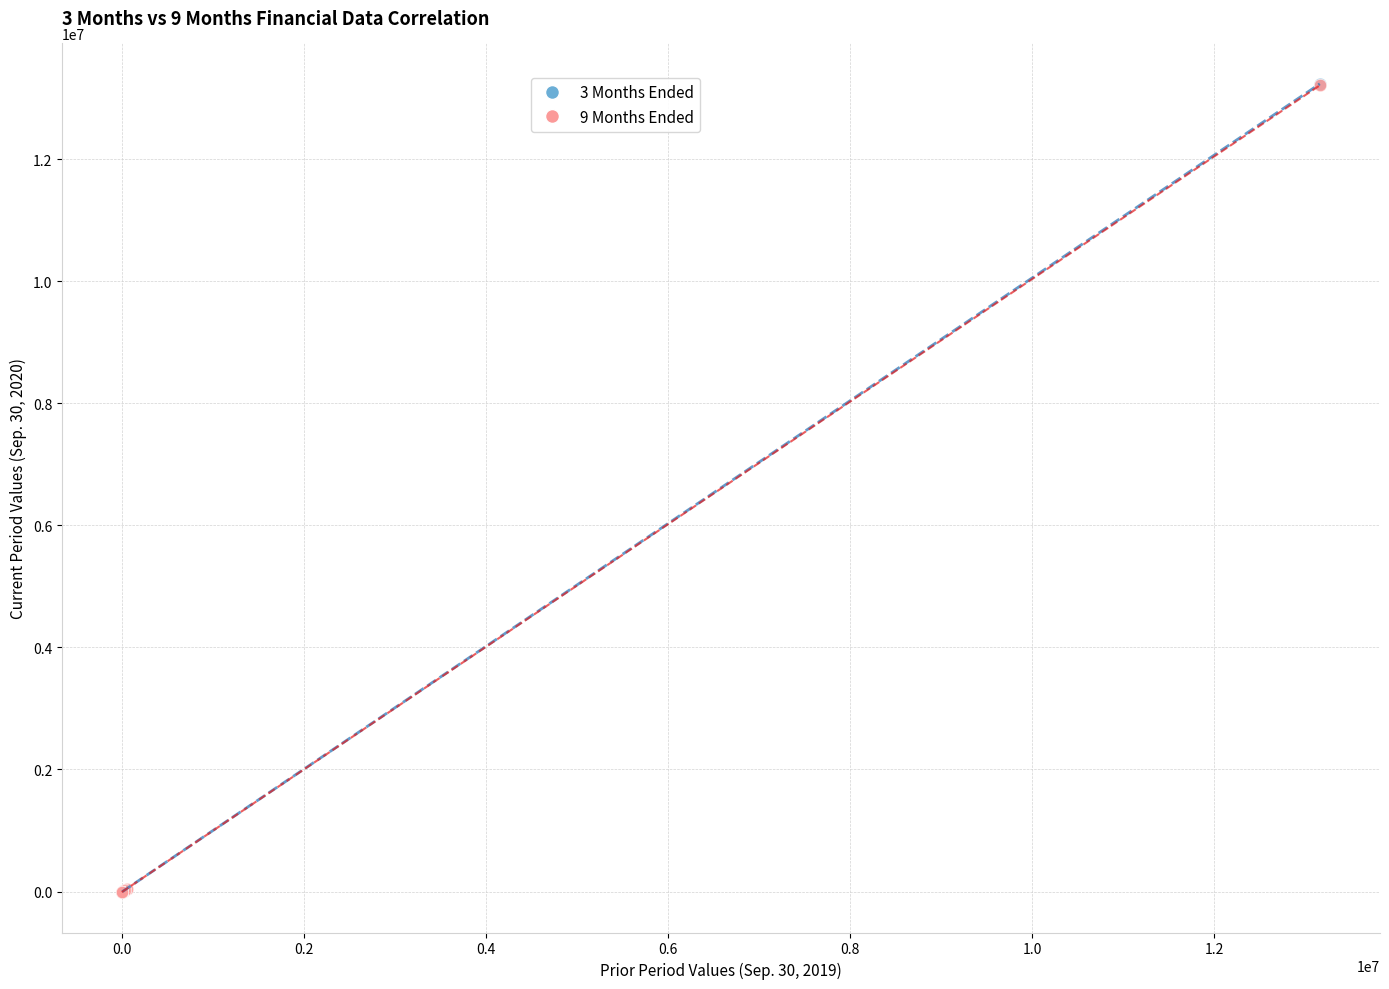

Which series has the widest spread of Y values?

3 Months Ended